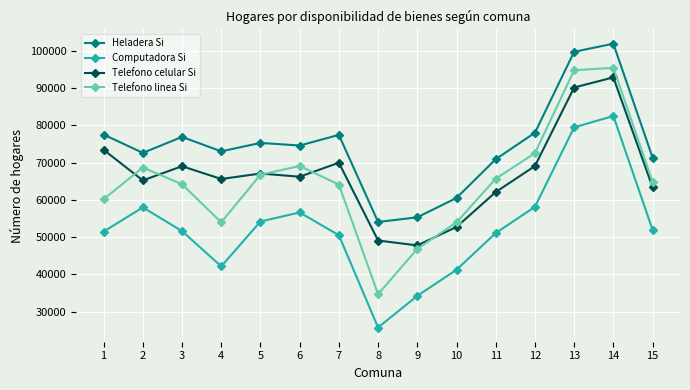

What is the value of the Telefono linea Si point at the 15th from the left?

64884